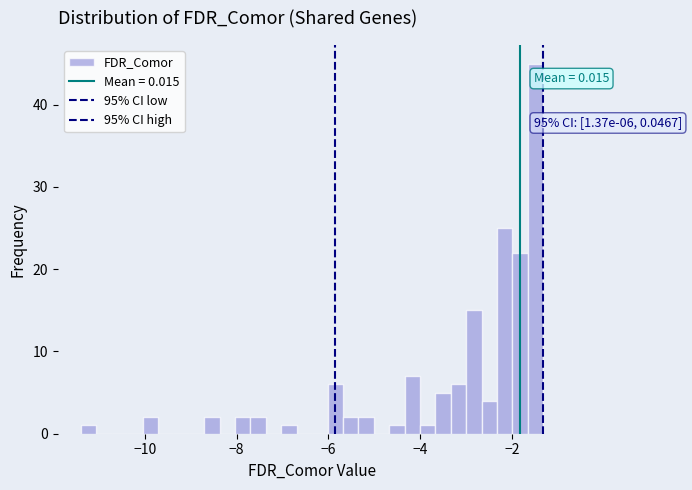

Around what value on the x-axis is the tallest bar? Give the approximate position of its centre, as read against the axis.

-1.4